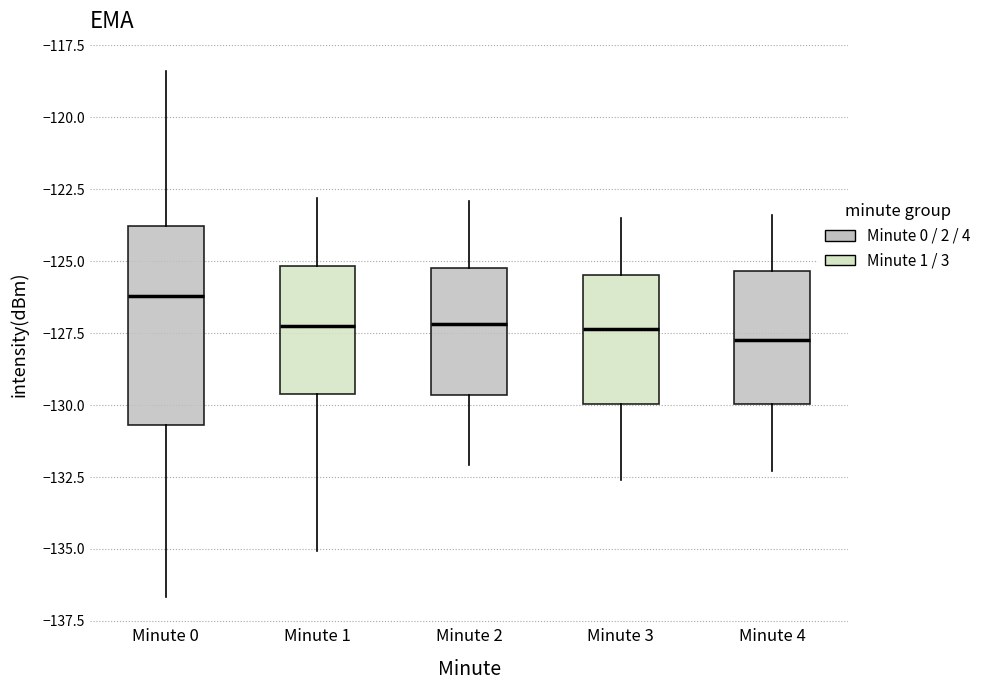

Where is the upper edge of the box for Minute 0 on the y-axis? The values are not printed on the chart, so give them approximately, as read against the axis.

-124.0